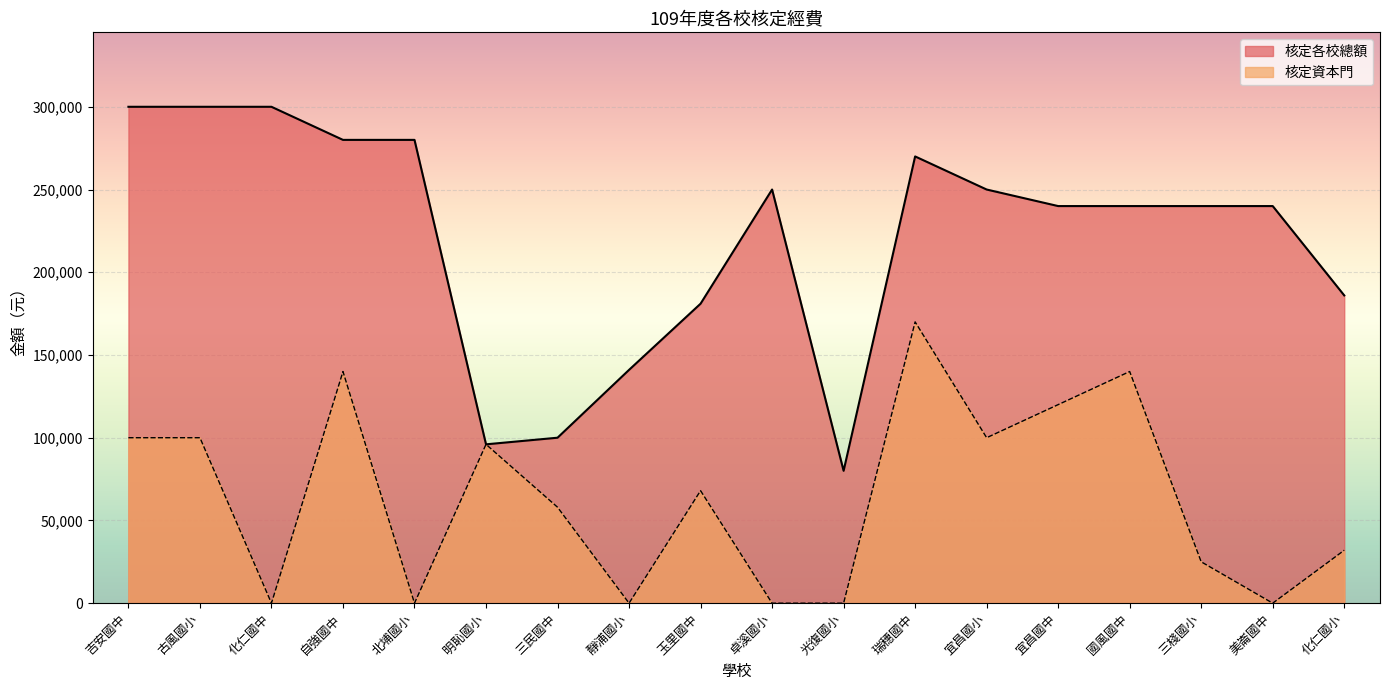

Reading left to right, what are all the values shown in this chart?

核定各校總額: 吉安國中=300000	古風國小=300000	化仁國中=300000	自強國中=280000	北埔國小=280000	明恥國小=96000	三民國中=100000	靜浦國小=141000	玉里國中=181000	卓溪國小=250000	光復國小=80000	瑞穗國中=270000	宜昌國小=250000	宜昌國中=240000	國風國中=240000	三棧國小=240000	美崙國中=240000	化仁國小=186000
核定資本門: 吉安國中=100000	古風國小=100000	化仁國中=0	自強國中=140000	北埔國小=0	明恥國小=96000	三民國中=58000	靜浦國小=0	玉里國中=68000	卓溪國小=0	光復國小=0	瑞穗國中=170000	宜昌國小=100000	宜昌國中=120000	國風國中=140000	三棧國小=25000	美崙國中=0	化仁國小=32000